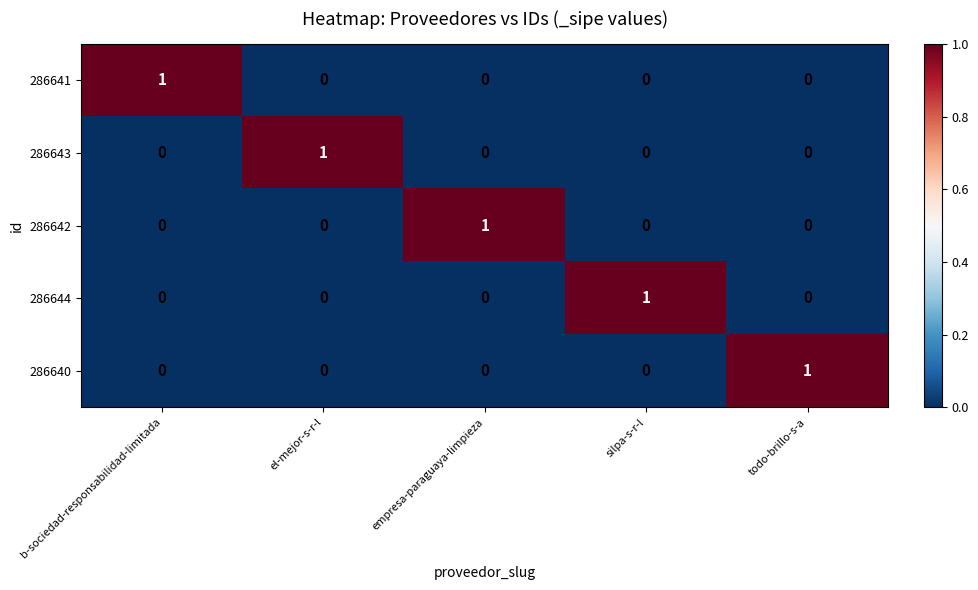

At how many categories does at least one series exceed 0?

5